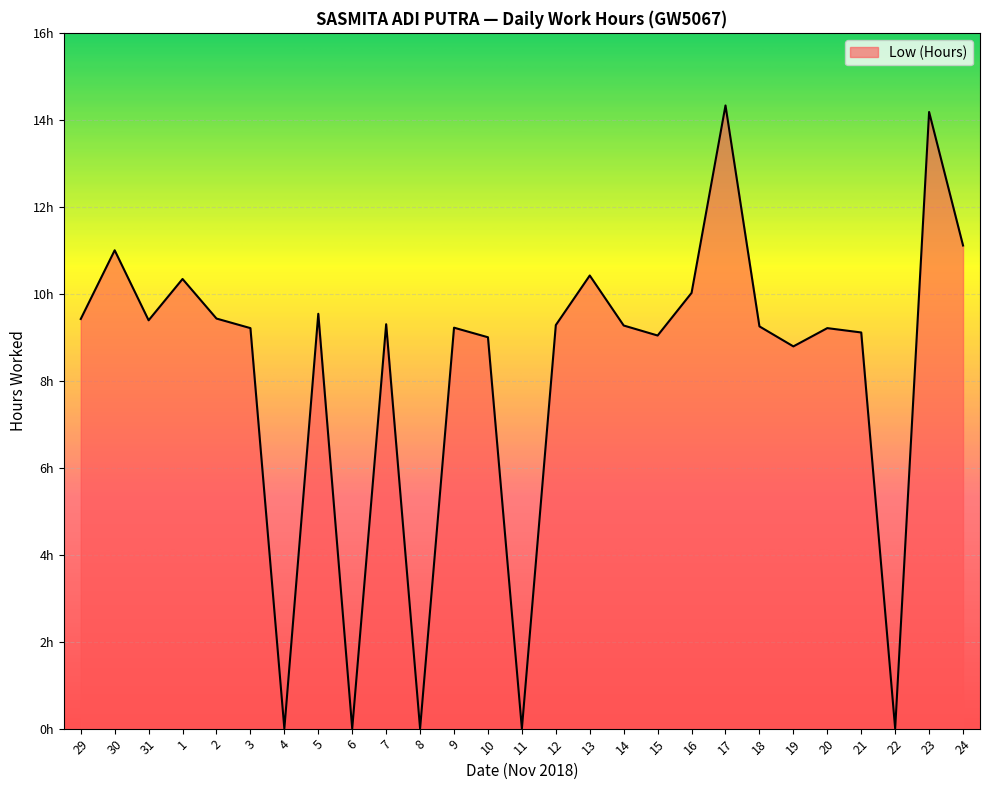

What is the ratio of the value at 5 to the value at 31?

1.0